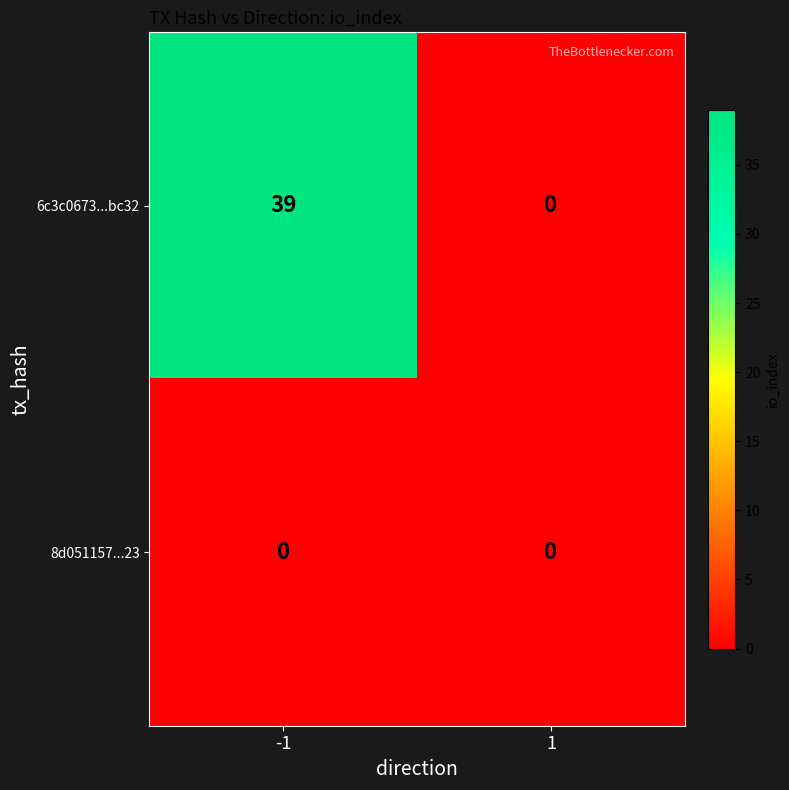

Reading right to left, extract all data points from this chart.

6c3c0673...bc32: 1=0	-1=39
8d051157...23: 1=0	-1=0